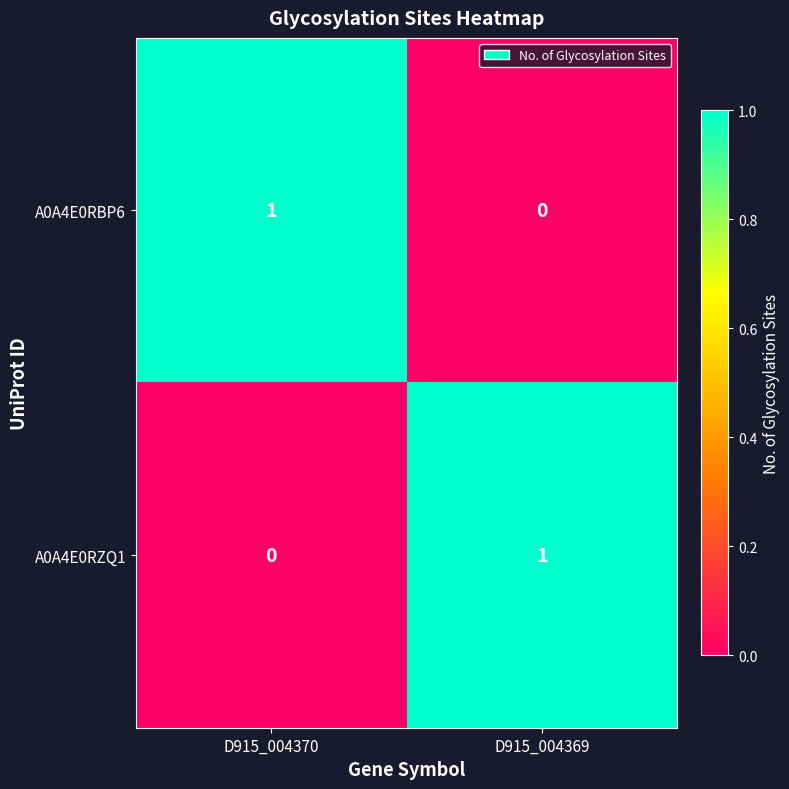

Reading right to left, what are all the values shown in this chart?

A0A4E0RBP6: 0	1
A0A4E0RZQ1: 1	0